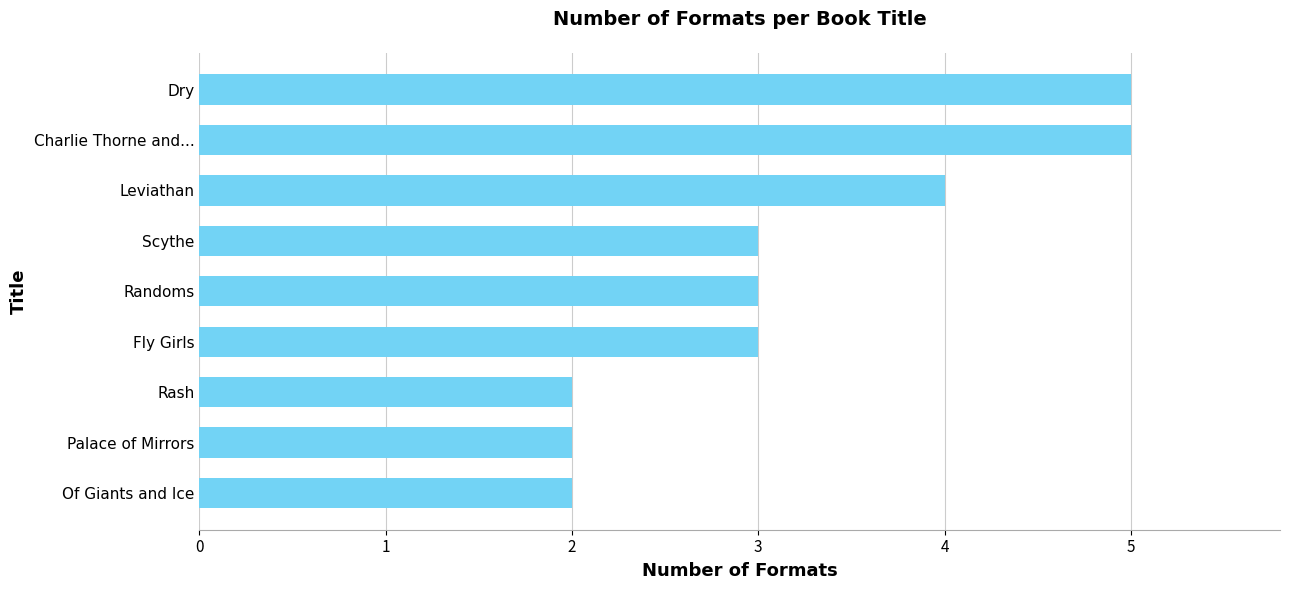

Approximately how many times larger is the value at Rash compared to Fly Girls?

0.7